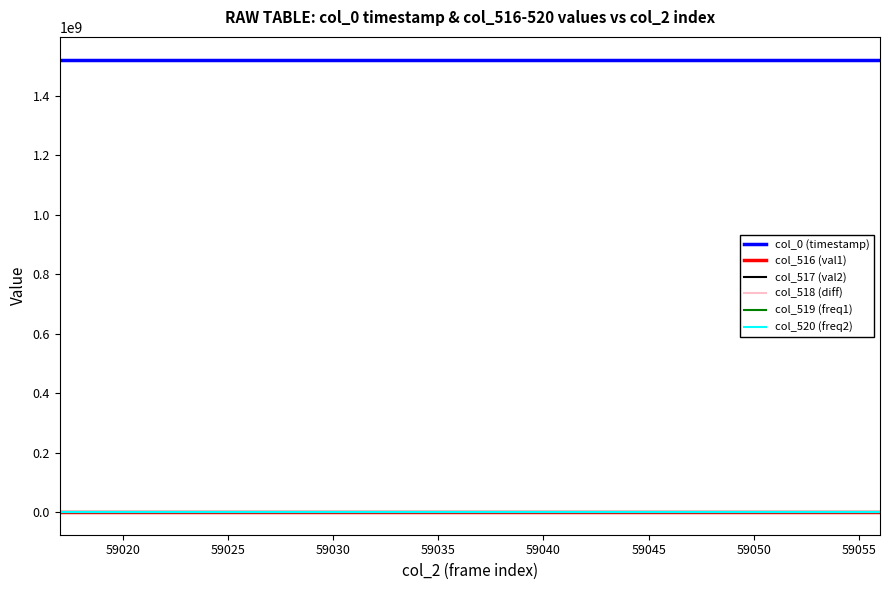

True or false: col_517 (val2) and col_0 (timestamp) cross at least once.

False